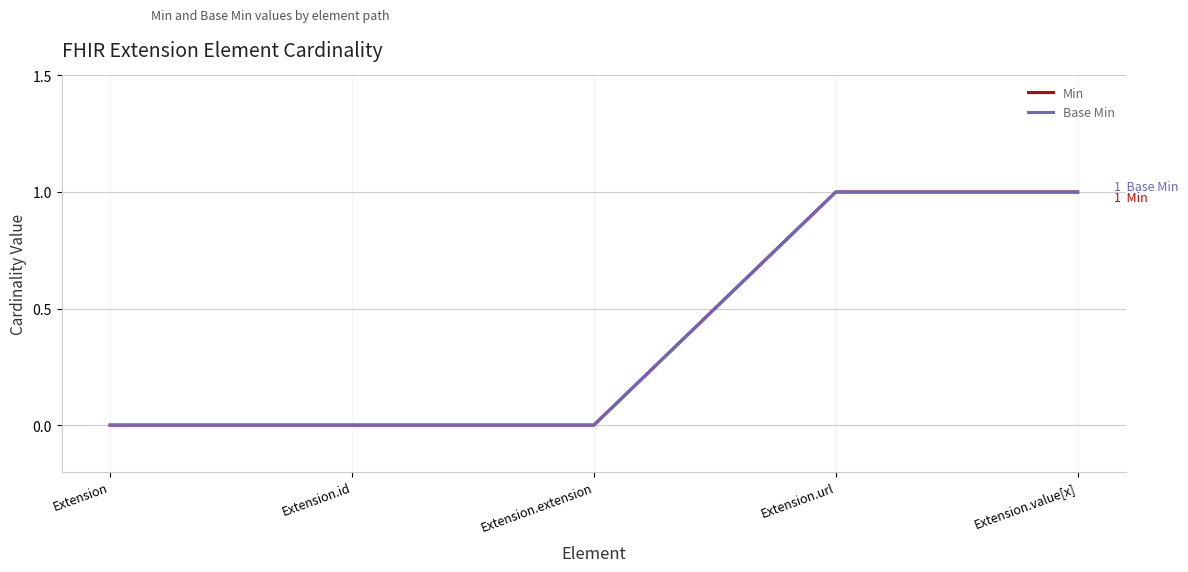

Count the number of categories in the chart.

5